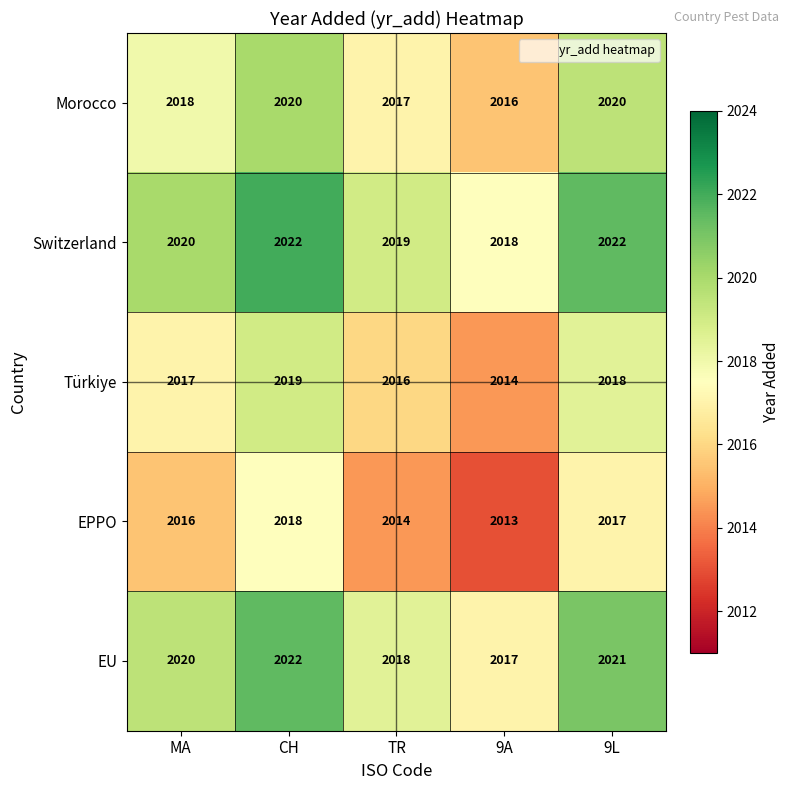

Which label corresponds to the smallest value in the chart?

9A